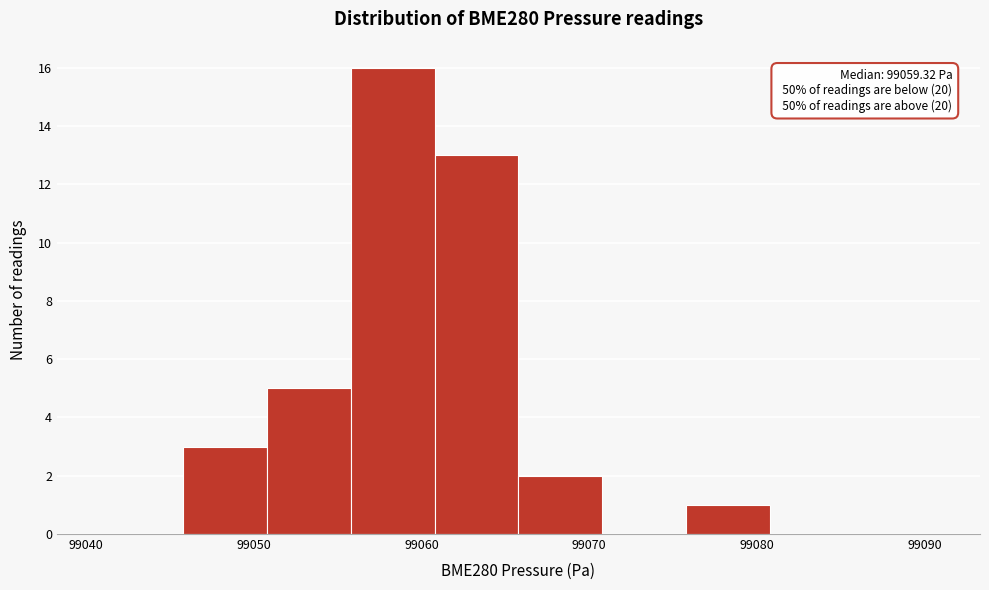

Which range on the x-axis has the tallest bar?

99056 to 99061